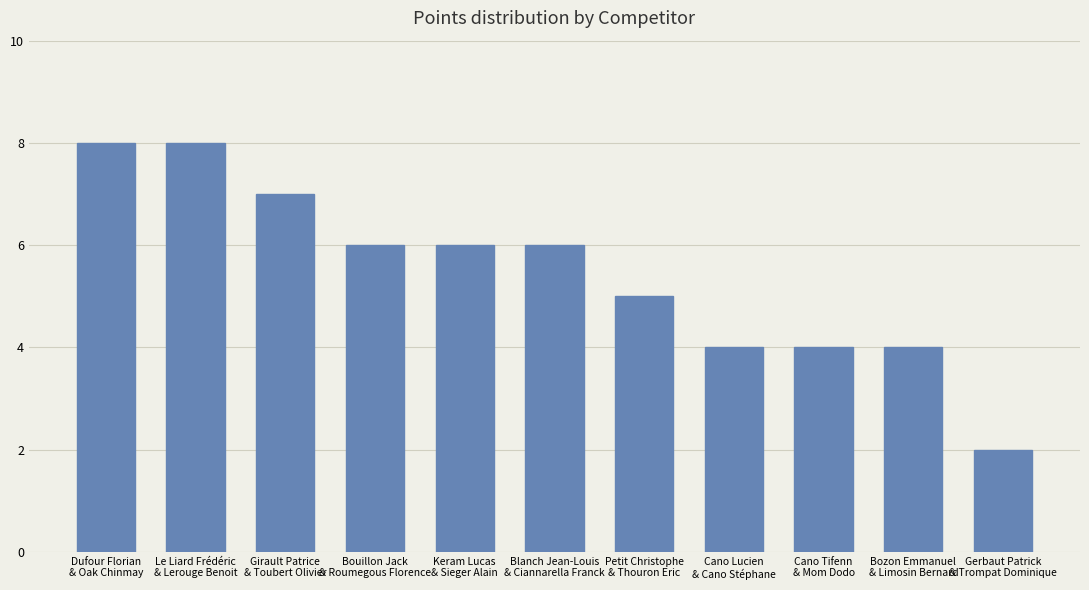

How many data points are less than 6?

5